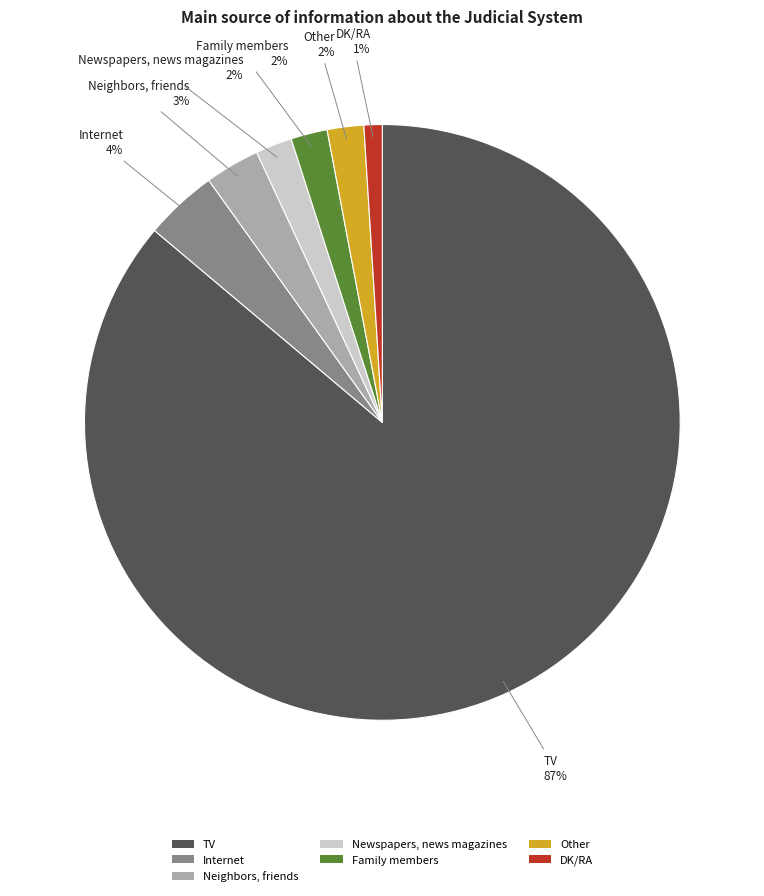

True or false: Other accounts for 1% of the total.

False